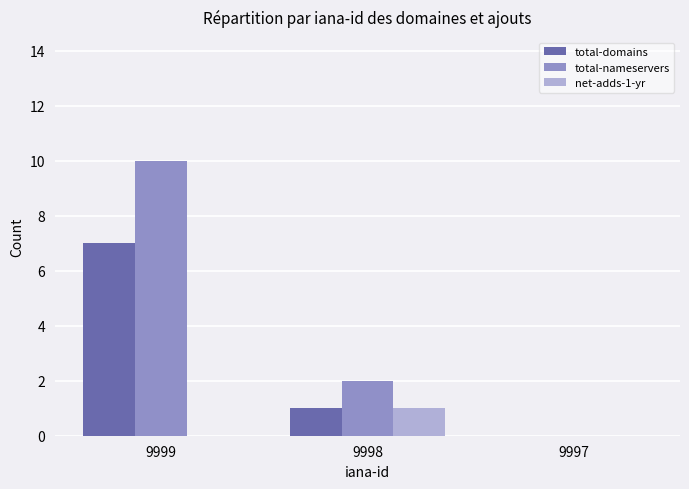

What is the total value across all series at 9999?

17